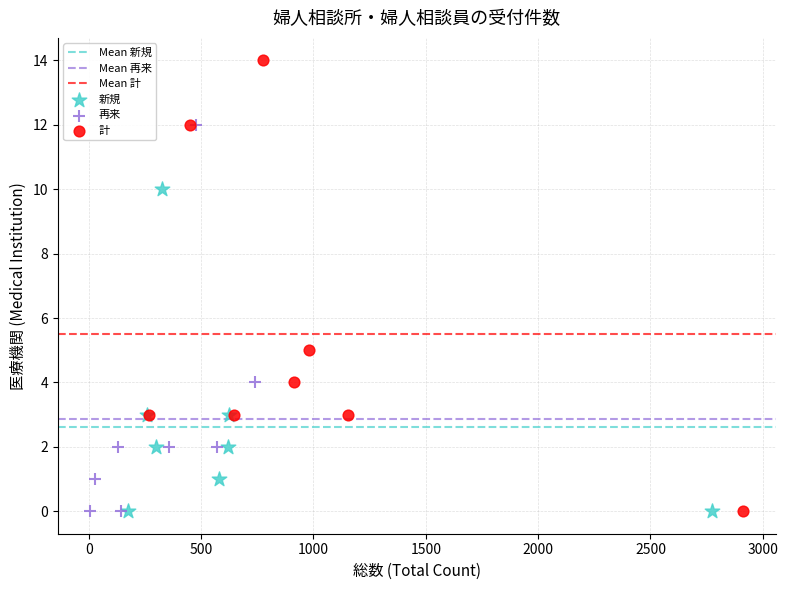

Which series has the widest spread of Y values?

計